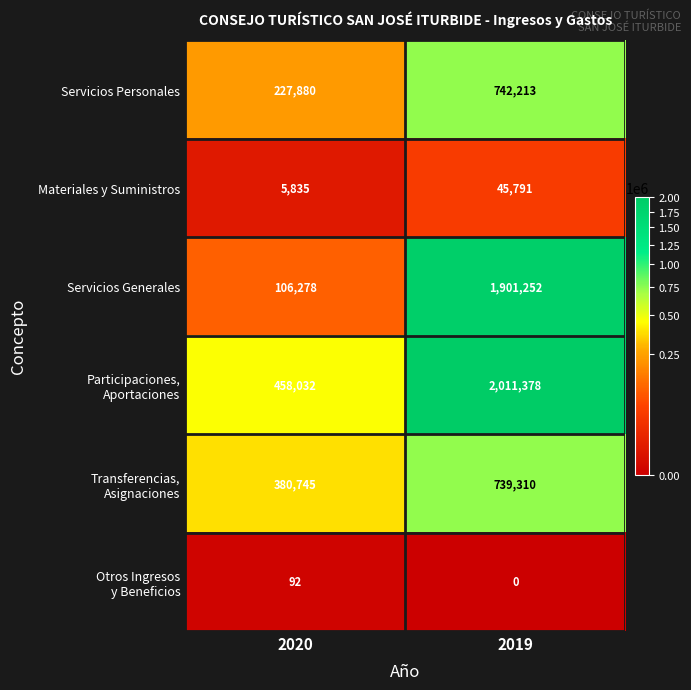

What is the greatest value displayed?

2011378